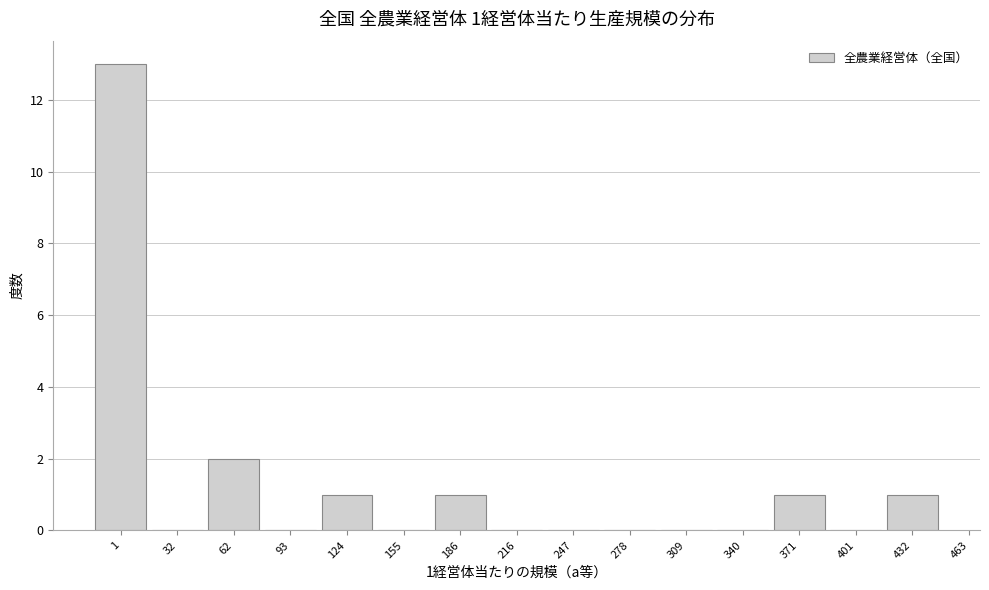

Reading left to right, what are all the values shown in this chart?

1=13	32=0	62=2	93=0	124=1	155=0	186=1	216=0	247=0	278=0	309=0	340=0	371=1	401=0	432=1